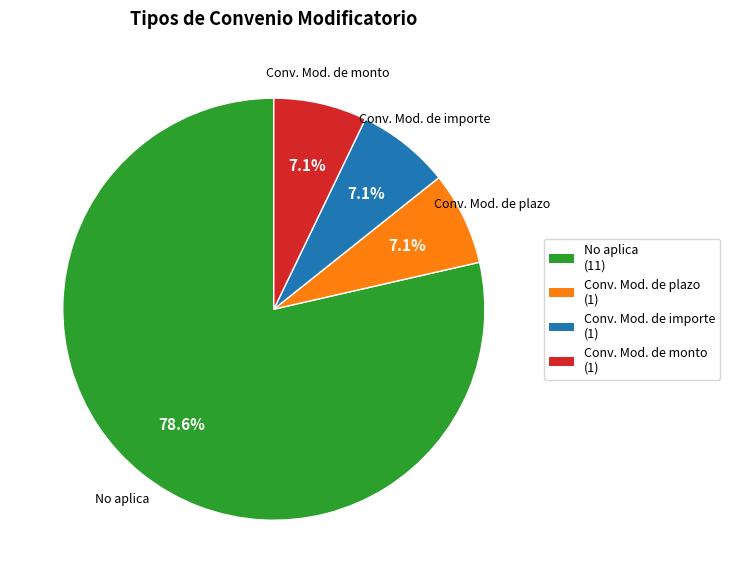

Combined, do Conv. Mod. de importe and No aplica account for over 50%?

Yes